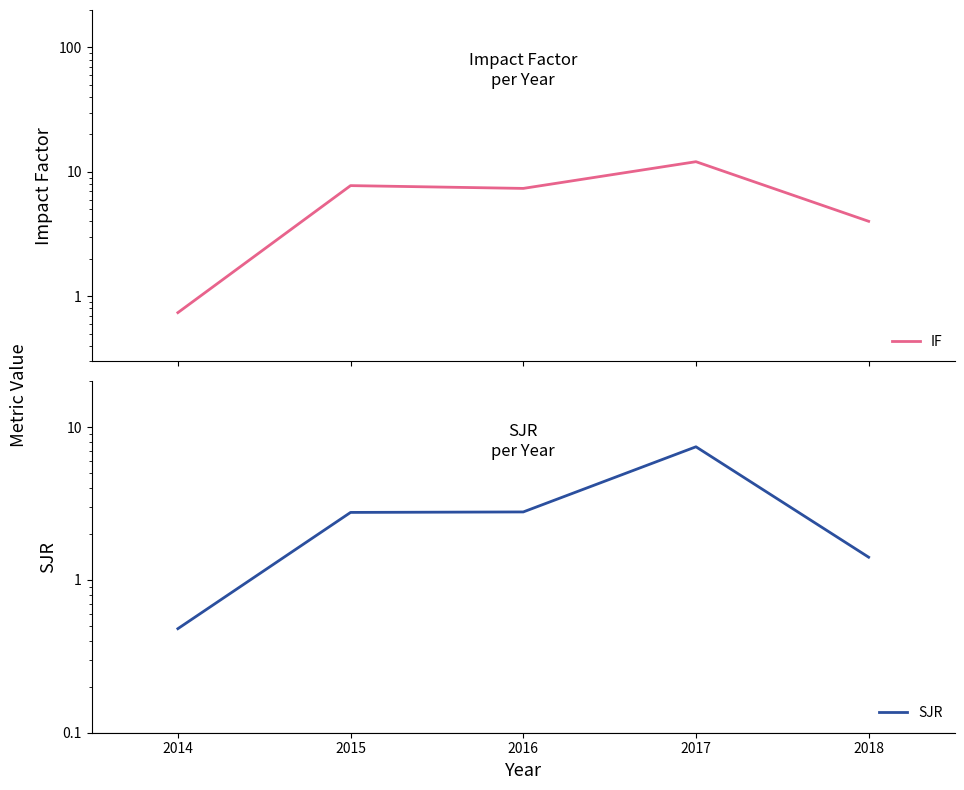

How many values in the SJR series exceed 2?

3